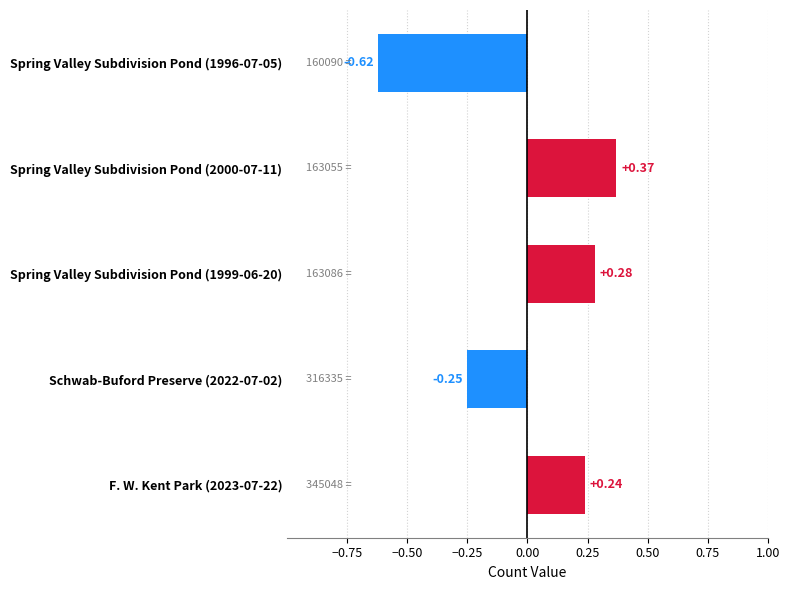

Between F. W. Kent Park (2023-07-22) and Spring Valley Subdivision Pond (1999-06-20), which is larger?

Spring Valley Subdivision Pond (1999-06-20)